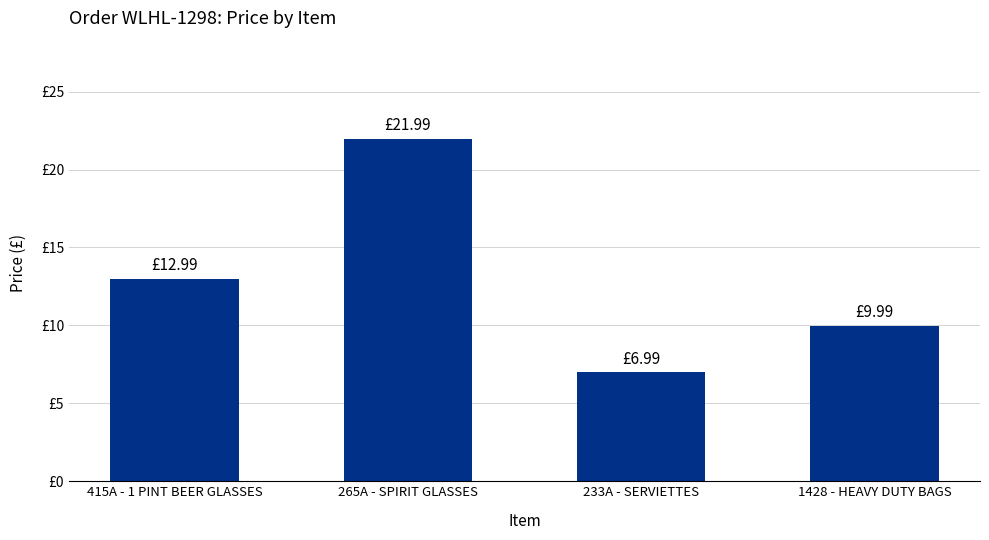

What is the label of the 2nd bar from the left?

265A - SPIRIT GLASSES